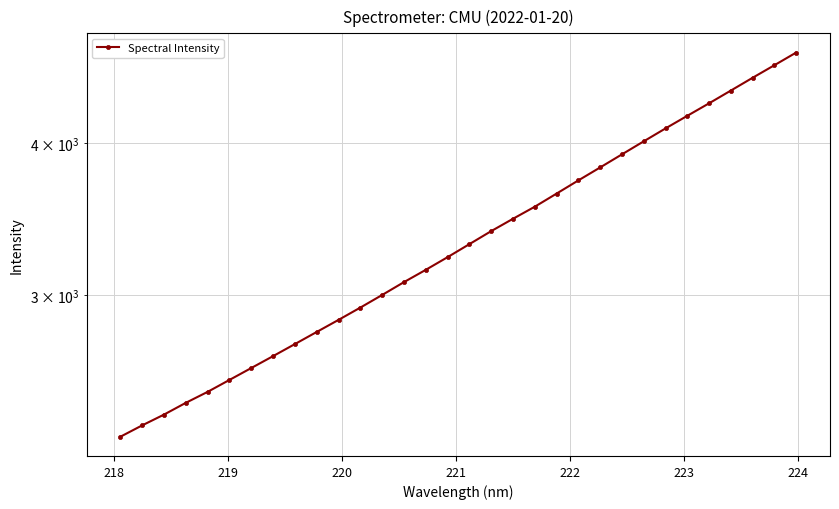

What is the minimum value shown in the chart?

2293.5